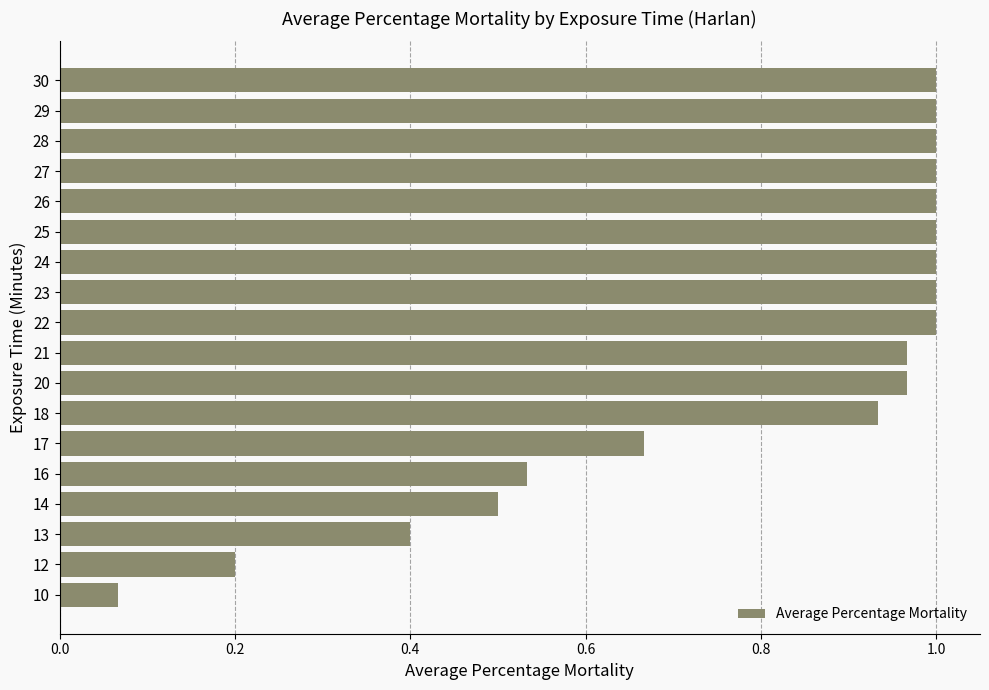

Between 16 and 24, which is larger?

24